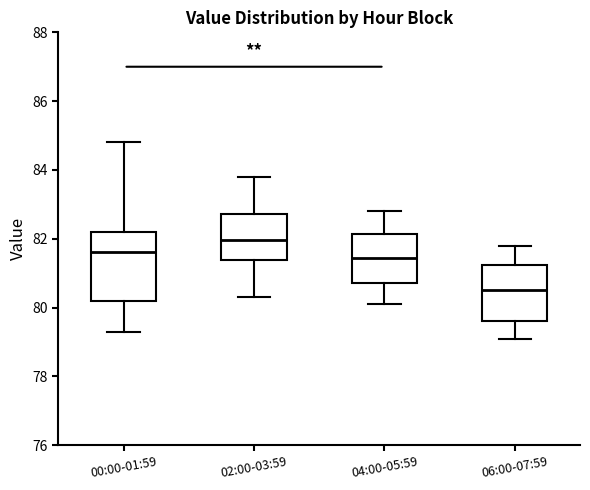

Which box's median line is the highest?

02:00-03:59